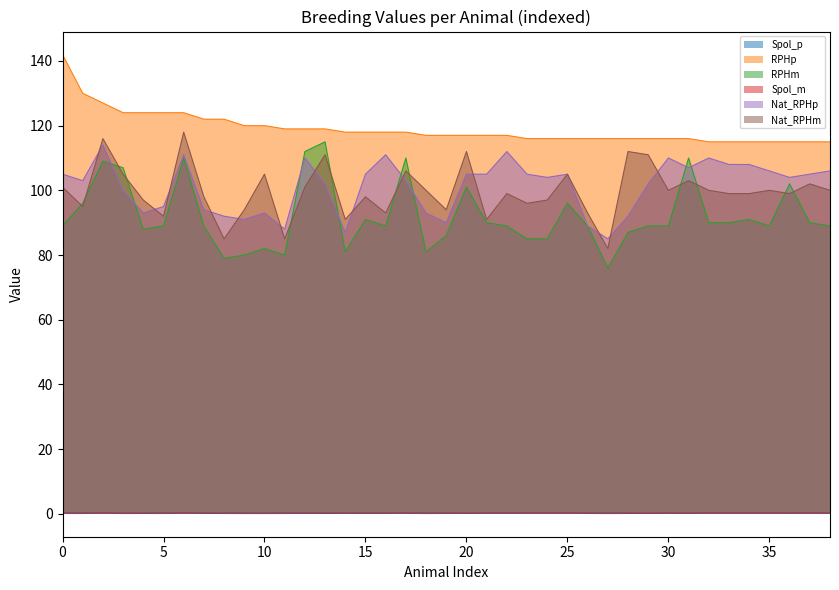

What is the maximum value shown in the chart?

142.0